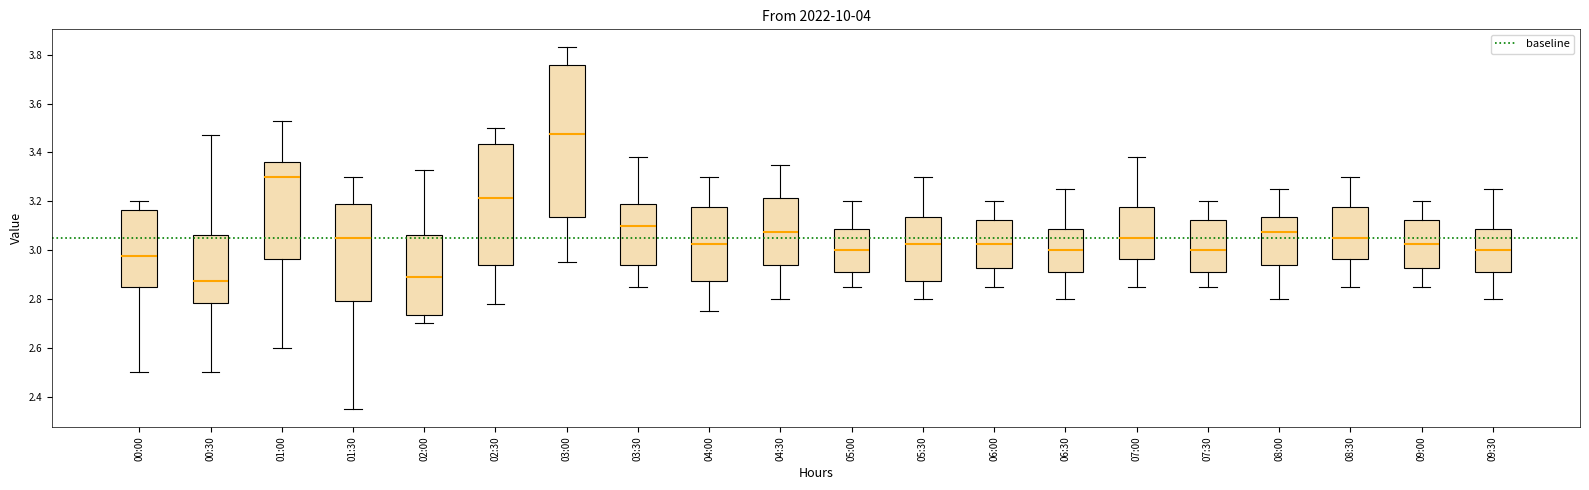

Which box is the tallest, from its lower edge to its upper edge?

03:00